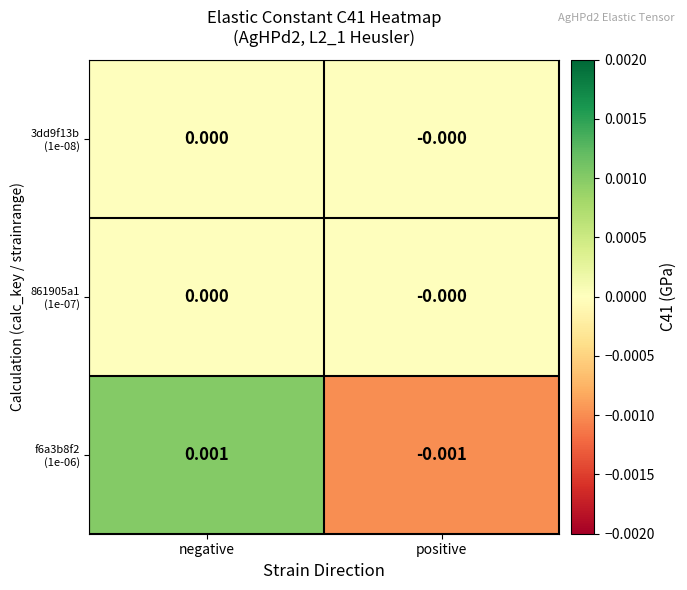

Which category has the lowest value across all series?

positive